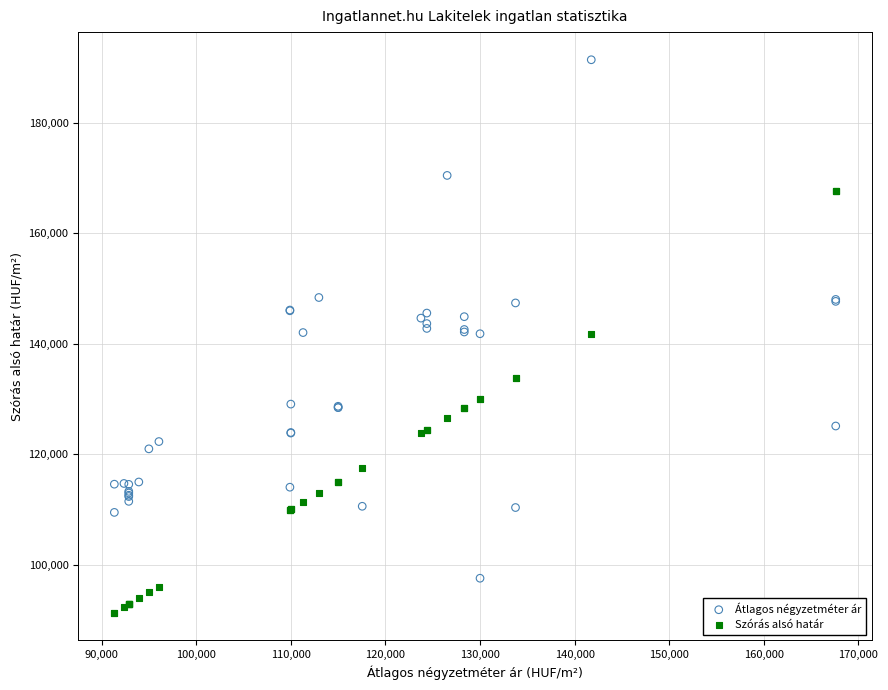

Which series contains the lowest Y value?

Szórás alsó határ